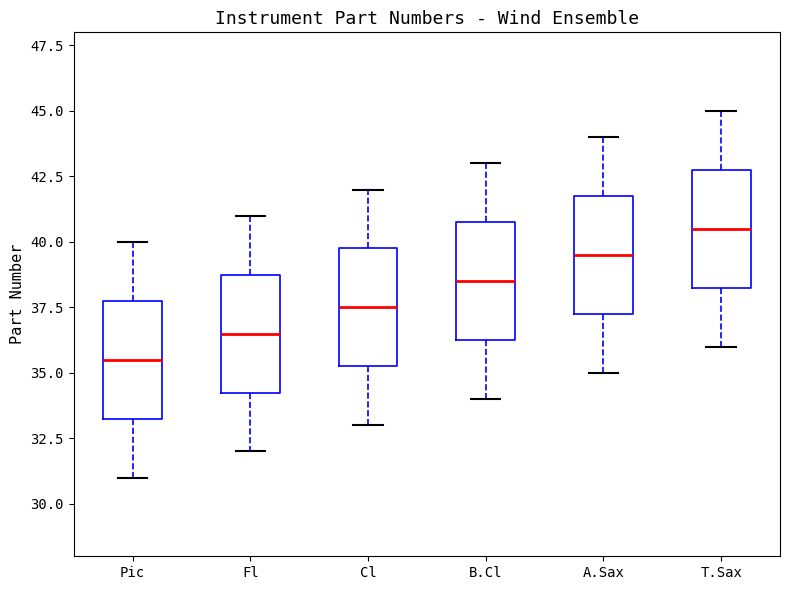

Where does the upper whisker of the box for A.Sax end on the y-axis? The values are not printed on the chart, so give them approximately, as read against the axis.

44.0